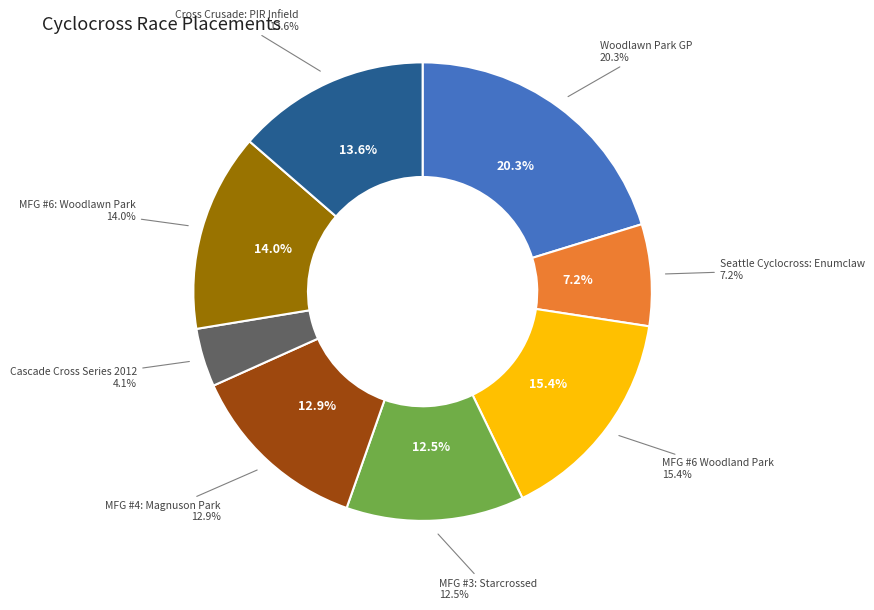

The Seattle Cyclocross: Enumclaw slice represents 19% of the pie. True or false?

False